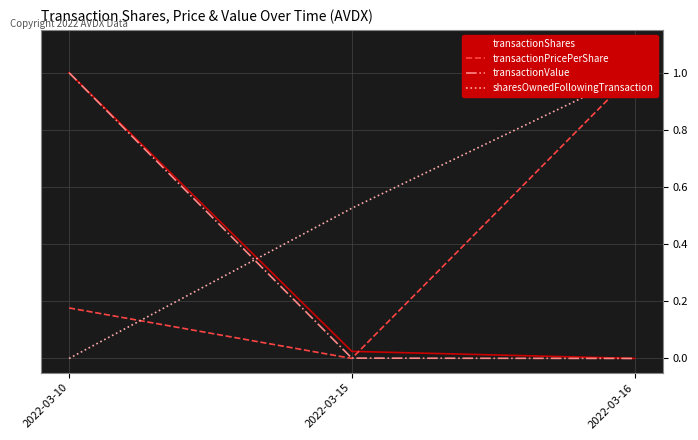

List the labels in order of sharesOwnedFollowingTransaction value, largest first.

2022-03-16, 2022-03-15, 2022-03-10